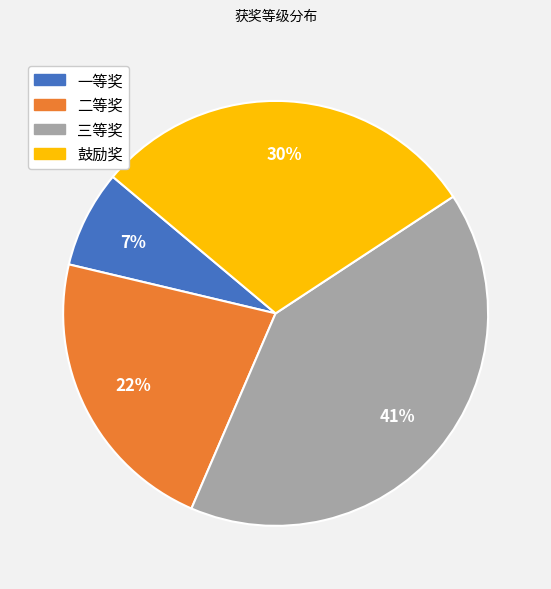

What is the smallest slice in the pie chart?

一等奖